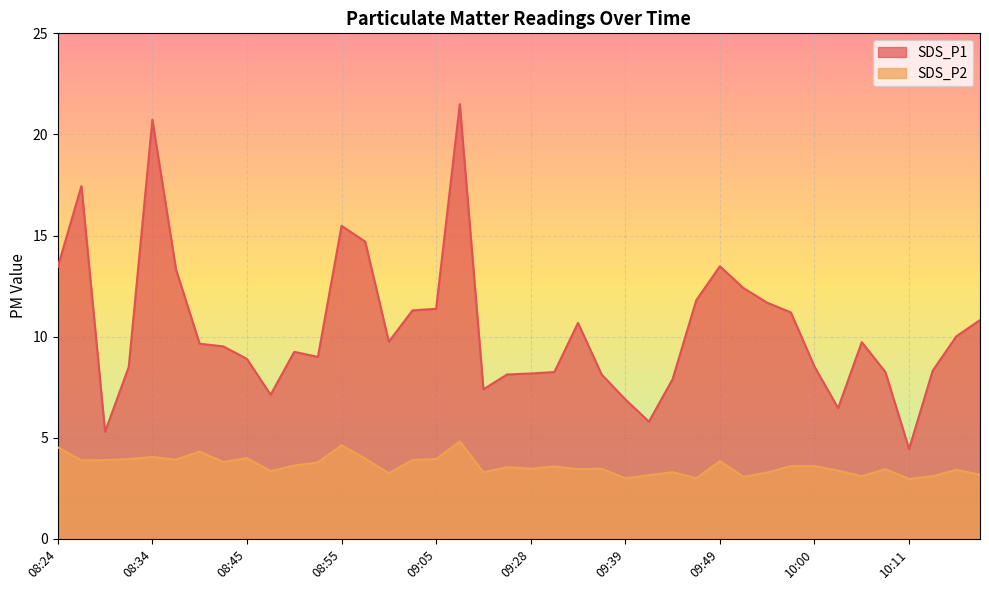

Is it true that SDS_P2 equals 2.0 at 09:08?

False